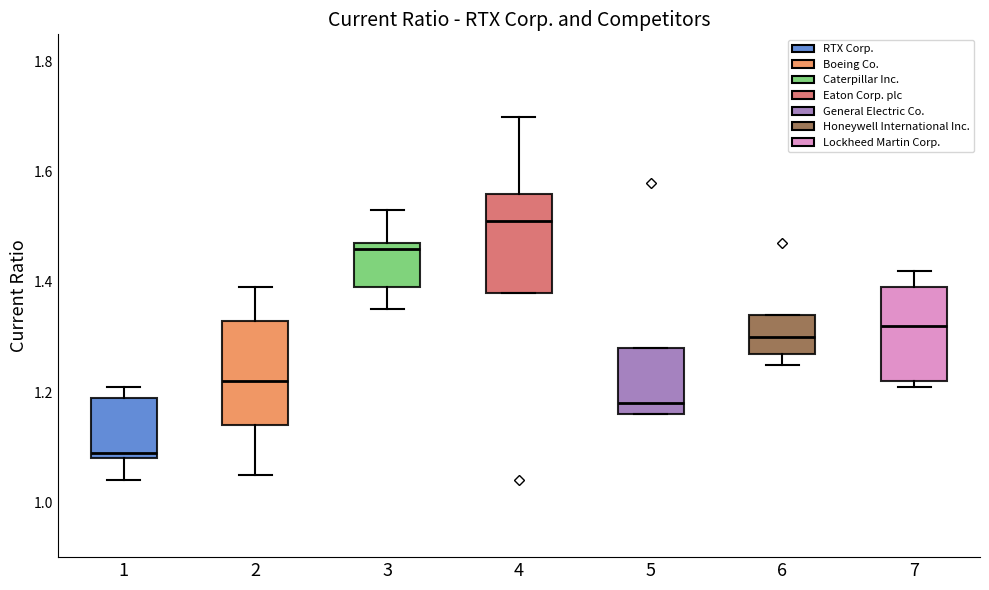

Which box's median line is the highest?

4